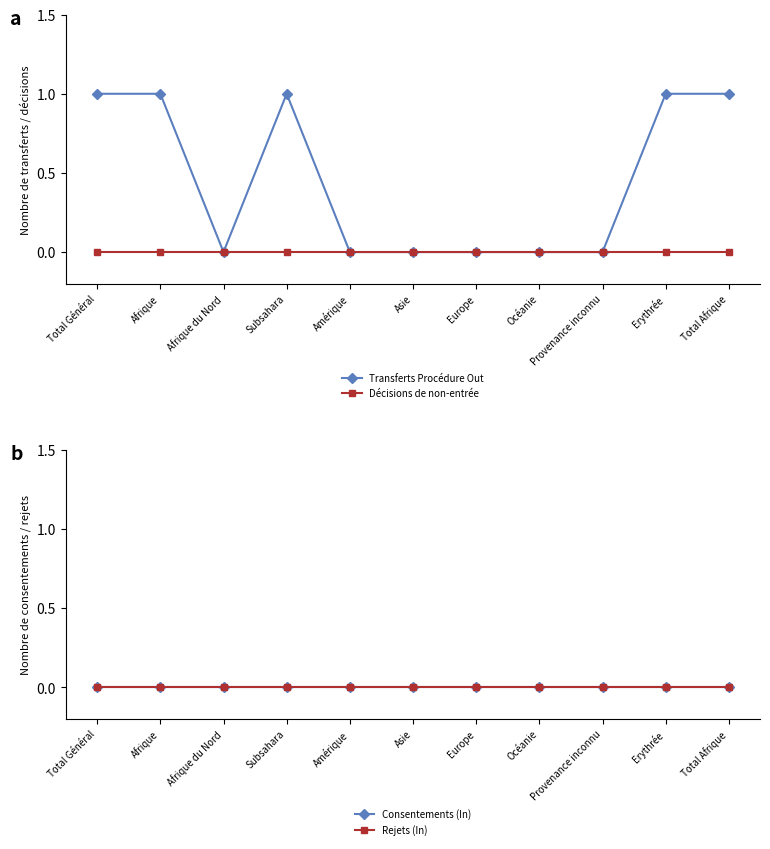

Which label corresponds to the largest value in the chart?

Total Général